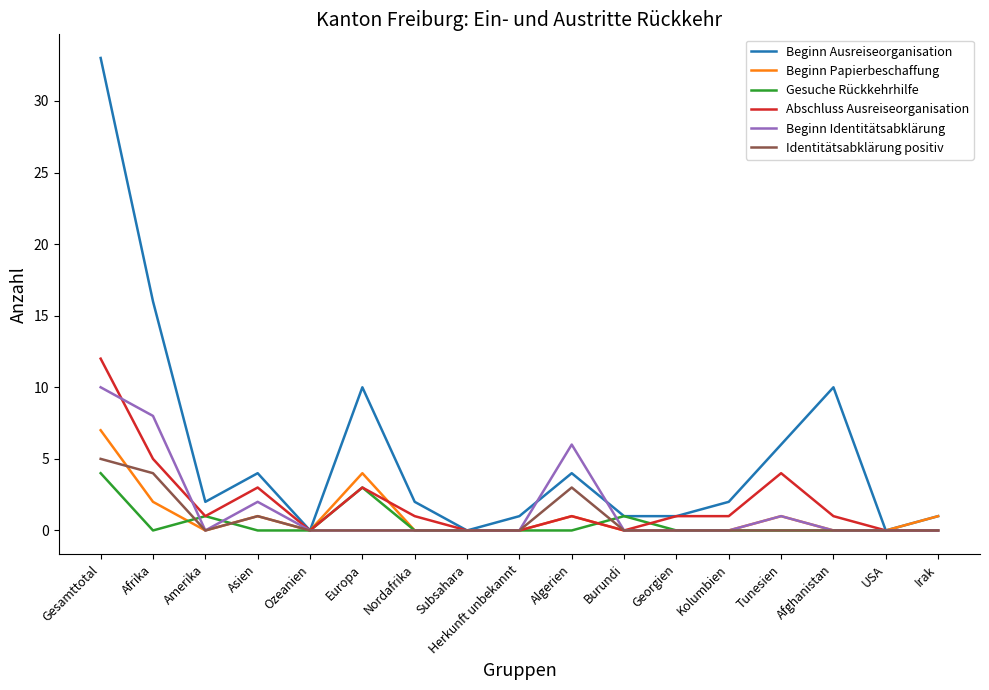

Which series has the largest total across all categories?

Beginn Ausreiseorganisation